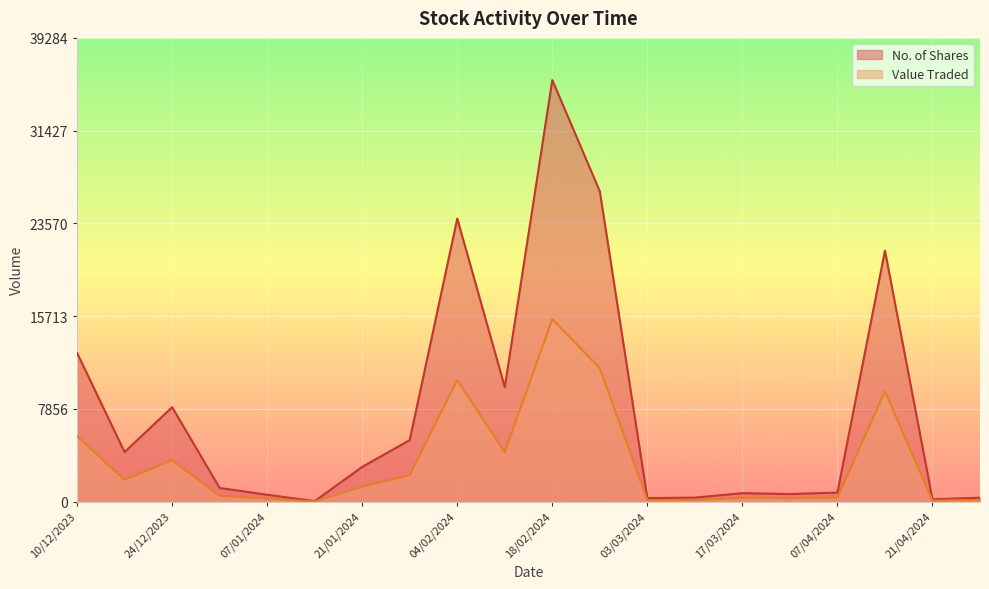

Which category has the highest value in the Value Traded series?

18/02/2024